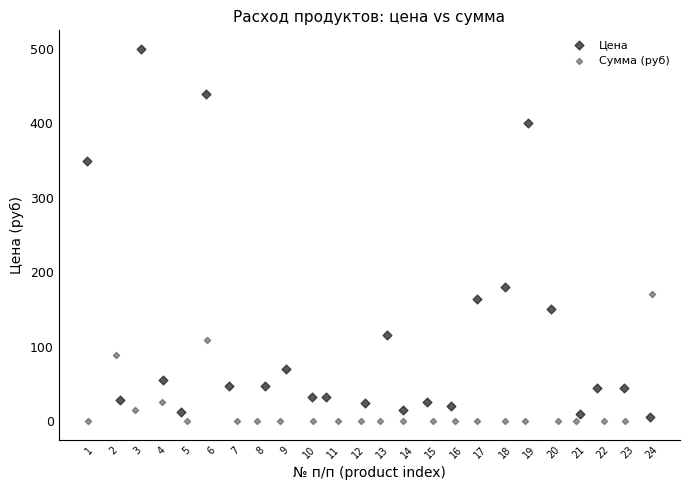

Which series reaches the maximum Y coordinate?

Цена